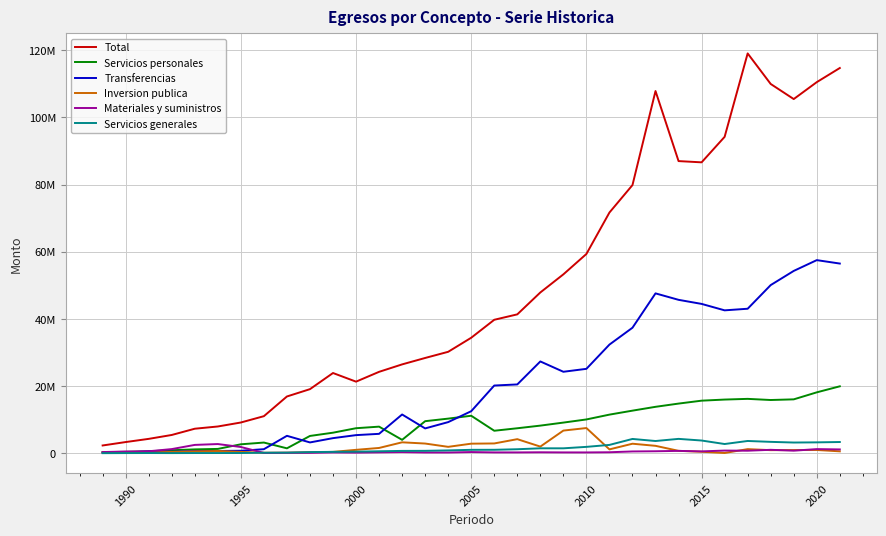

At how many categories does at least one series exceed 117440499?

1